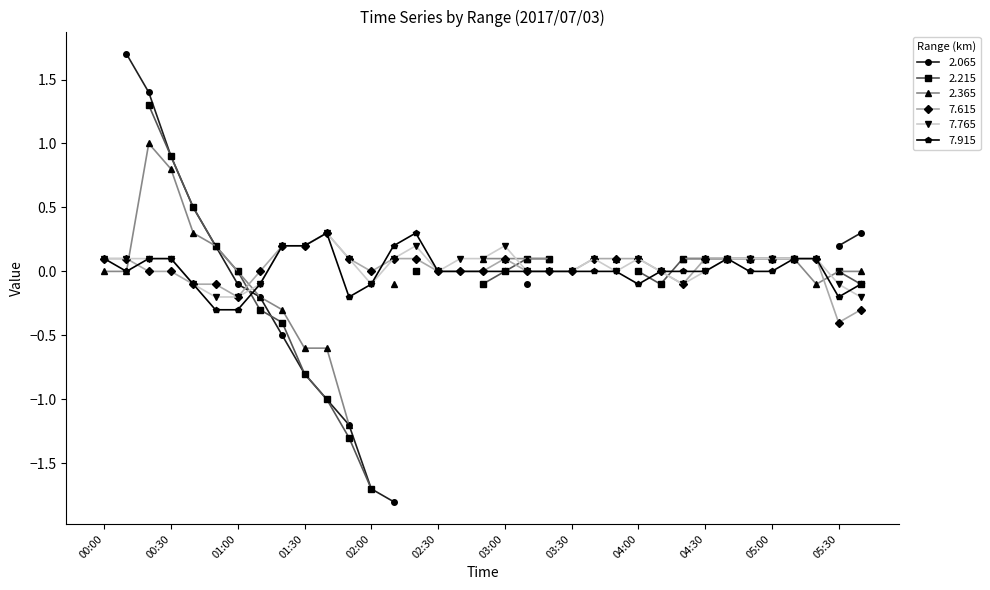

The 7.765 series shows -0.1 at 02:00. True or false?

True